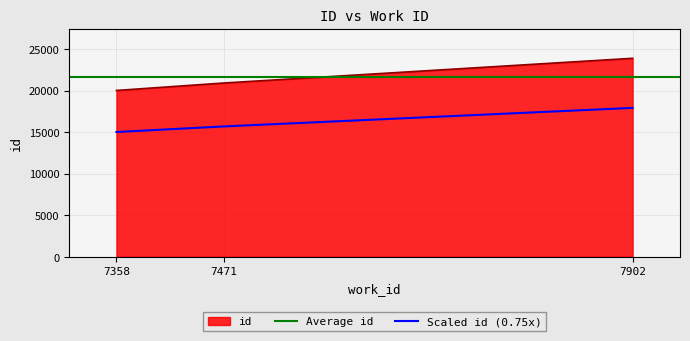

What is the ratio of the value at 7358 to the value at 7471?

1.0